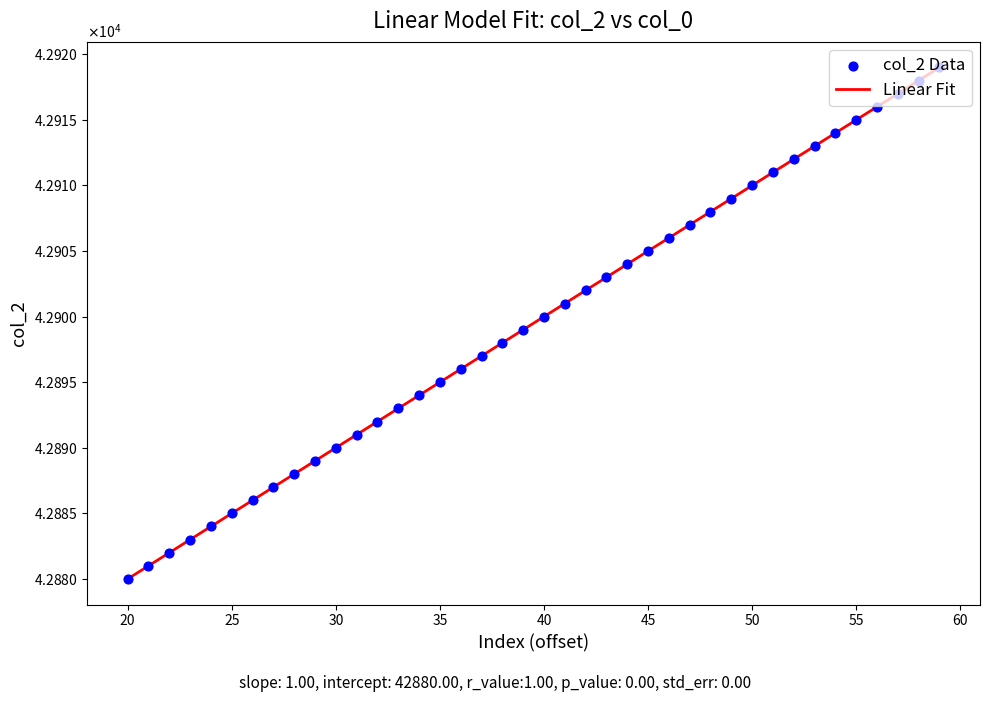

Does the chart have visible grid lines?

No